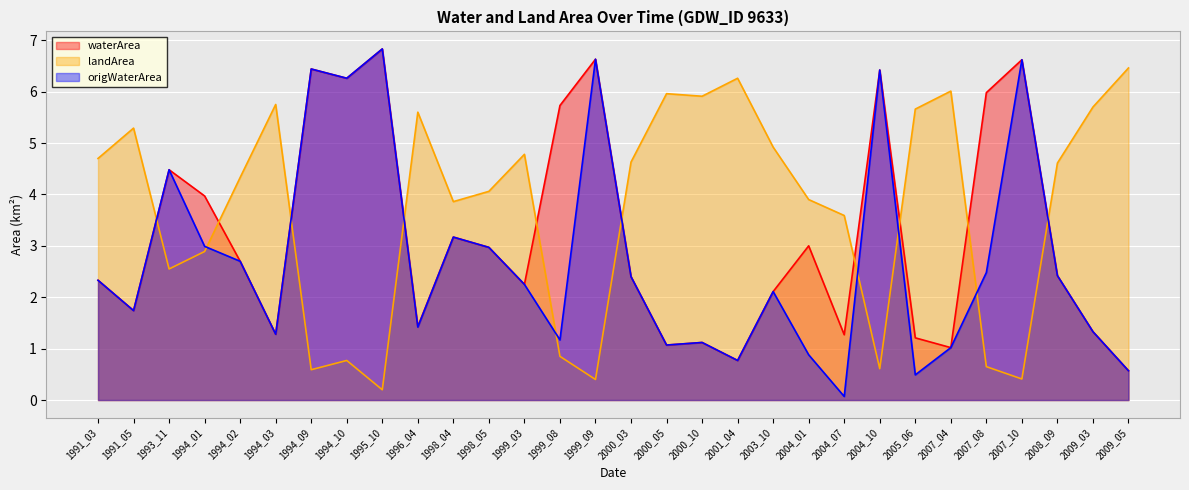

What is the maximum value shown in the chart?

6.8